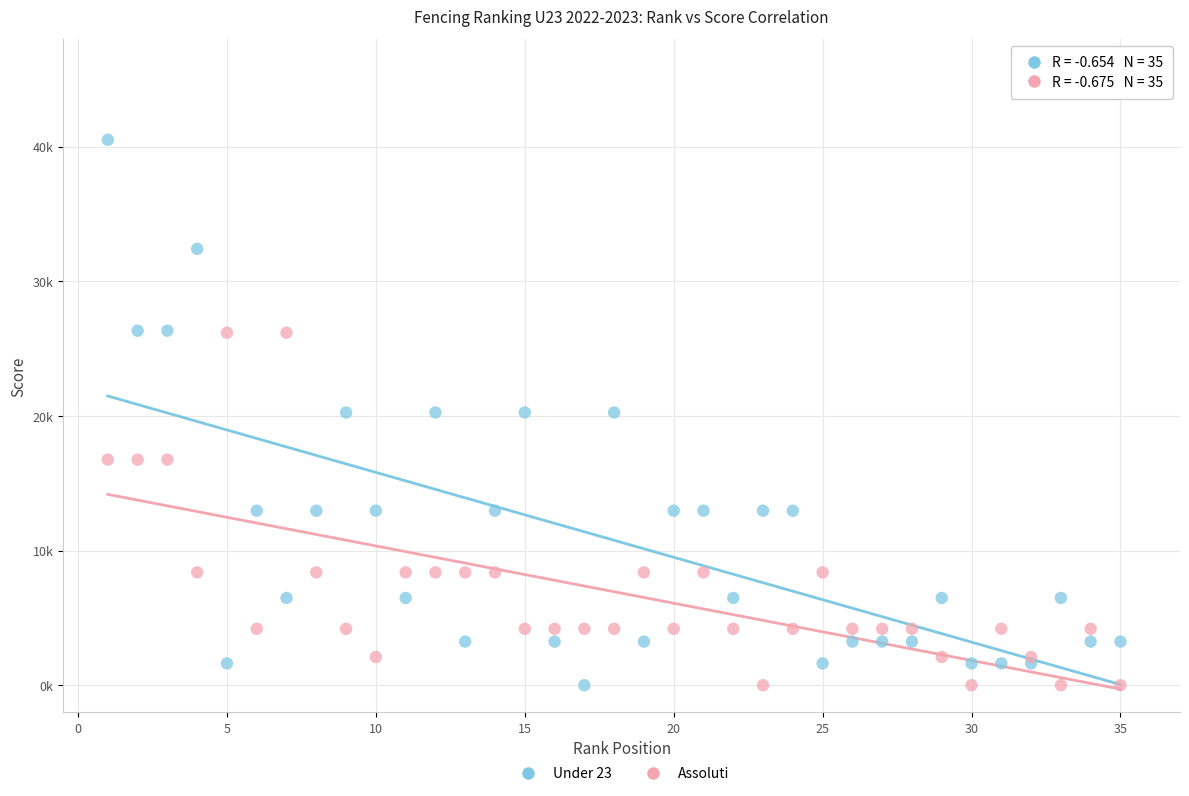

Which series has the widest spread of Y values?

Under 23